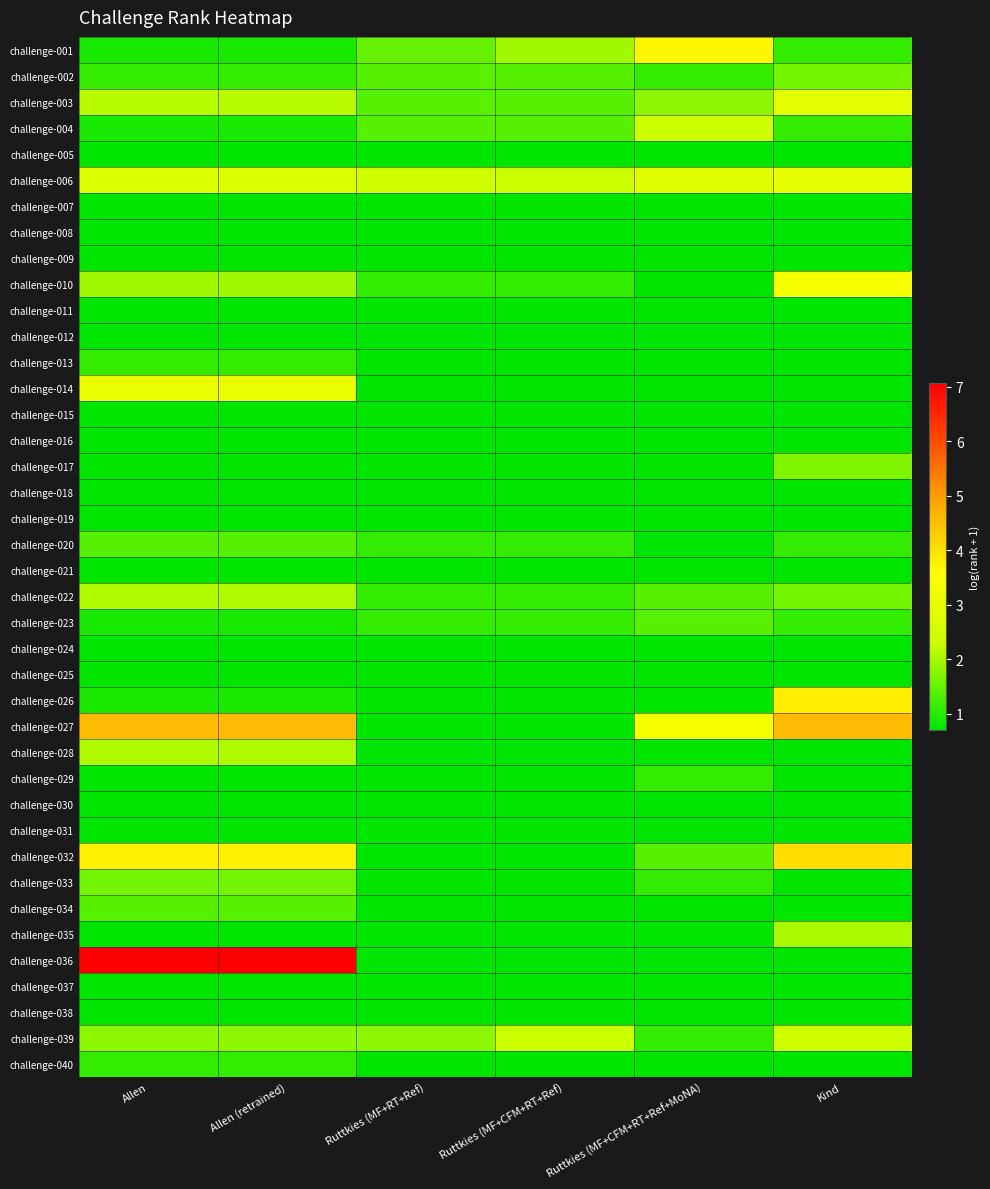

Rank the series by their maximum value, from lowest to highest.

challenge-005, challenge-007, challenge-008, challenge-009, challenge-011, challenge-012, challenge-015, challenge-016, challenge-018, challenge-019, challenge-021, challenge-024, challenge-025, challenge-030, challenge-031, challenge-037, challenge-038, challenge-013, challenge-029, challenge-040, challenge-020, challenge-023, challenge-034, challenge-002, challenge-033, challenge-017, challenge-035, challenge-022, challenge-028, challenge-004, challenge-039, challenge-003, challenge-006, challenge-014, challenge-010, challenge-001, challenge-026, challenge-032, challenge-027, challenge-036